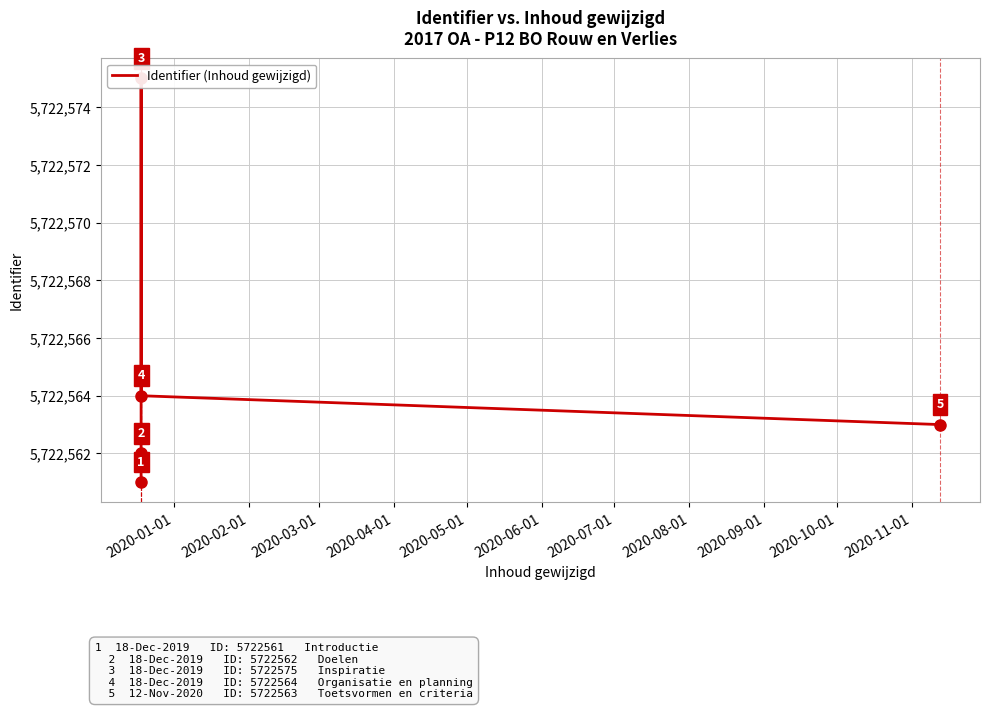

True or false: the data has more than 1 interior local peaks.

False